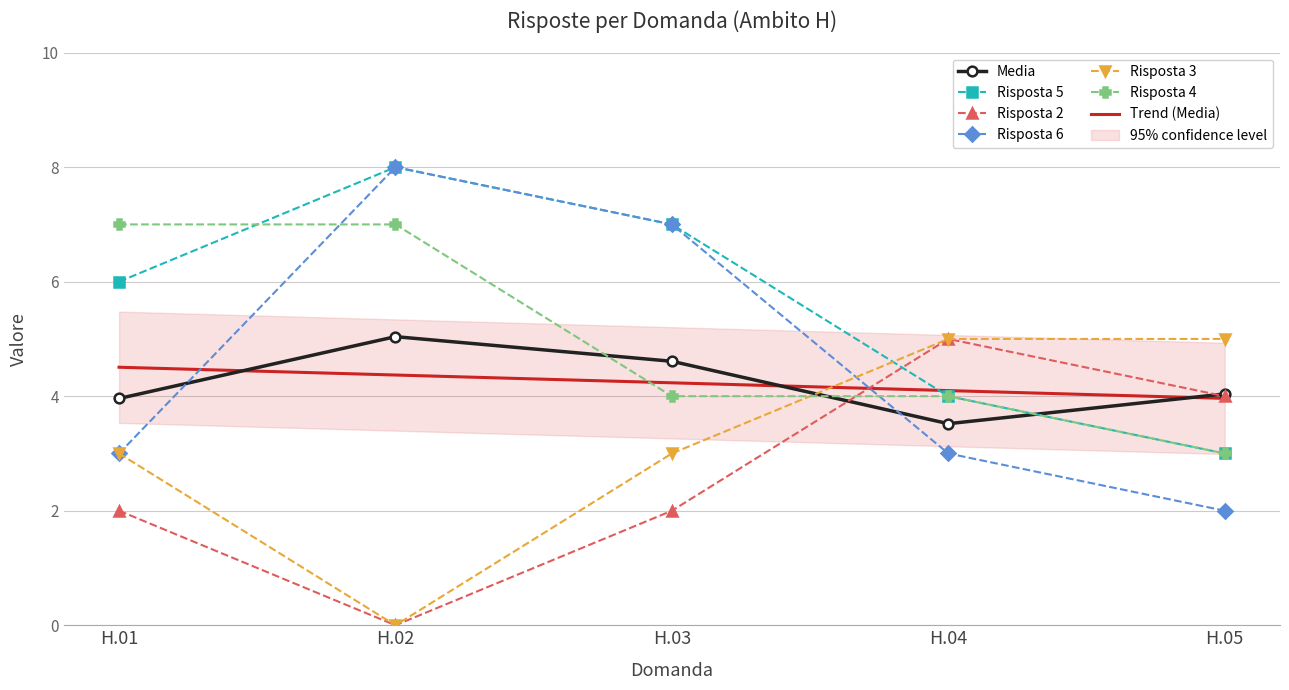

Reading left to right, extract all data points from this chart.

Media: H.01=4.0	H.02=5.0	H.03=4.6	H.04=3.5	H.05=4.0
Risposta 5: H.01=6.0	H.02=8.0	H.03=7.0	H.04=4.0	H.05=3.0
Risposta 2: H.01=2.0	H.02=0.0	H.03=2.0	H.04=5.0	H.05=4.0
Risposta 6: H.01=3.0	H.02=8.0	H.03=7.0	H.04=3.0	H.05=2.0
Risposta 3: H.01=3.0	H.02=0.0	H.03=3.0	H.04=5.0	H.05=5.0
Risposta 4: H.01=7.0	H.02=7.0	H.03=4.0	H.04=4.0	H.05=3.0